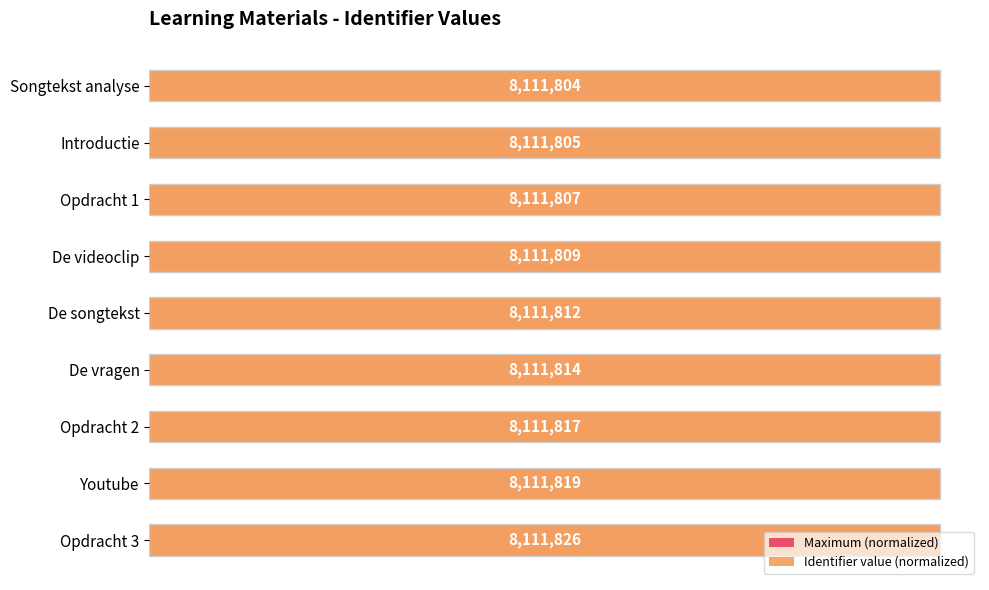

Is it true that Identifier value (normalized) equals 0.5 at Opdracht 3?

False